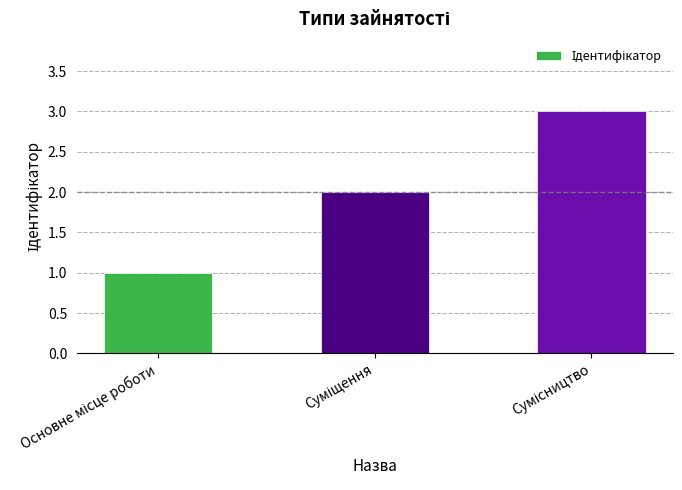

How many values are below 2?

1